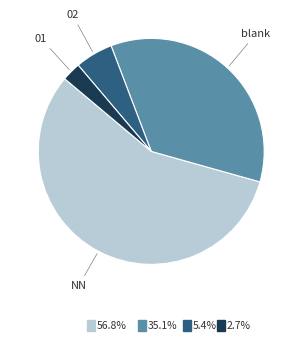

Does any single category account for the majority?

Yes